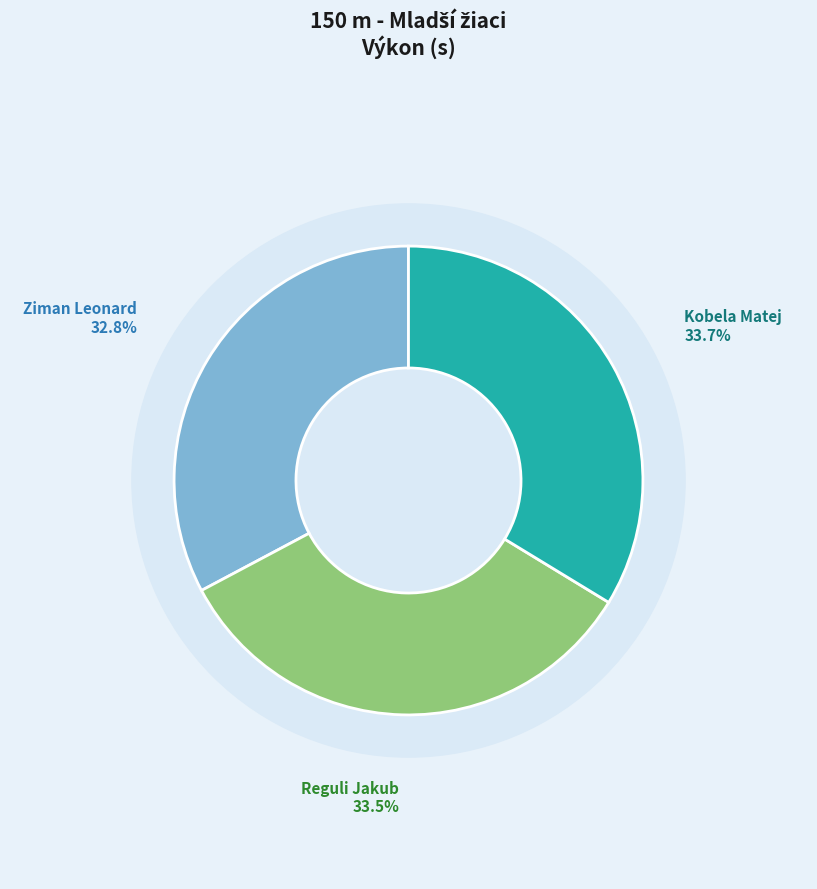

Between Reguli Jakub and Kobela Matej, which is larger?

Kobela Matej